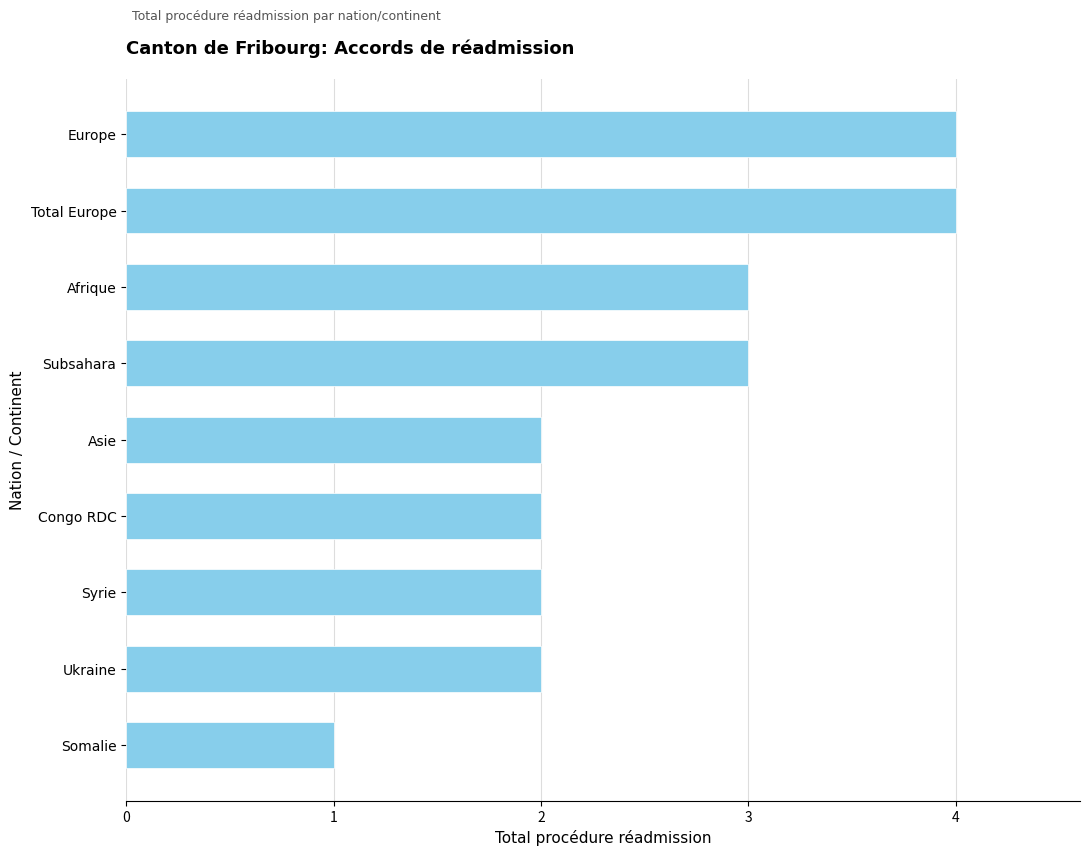

What position from the bottom is Europe?

9